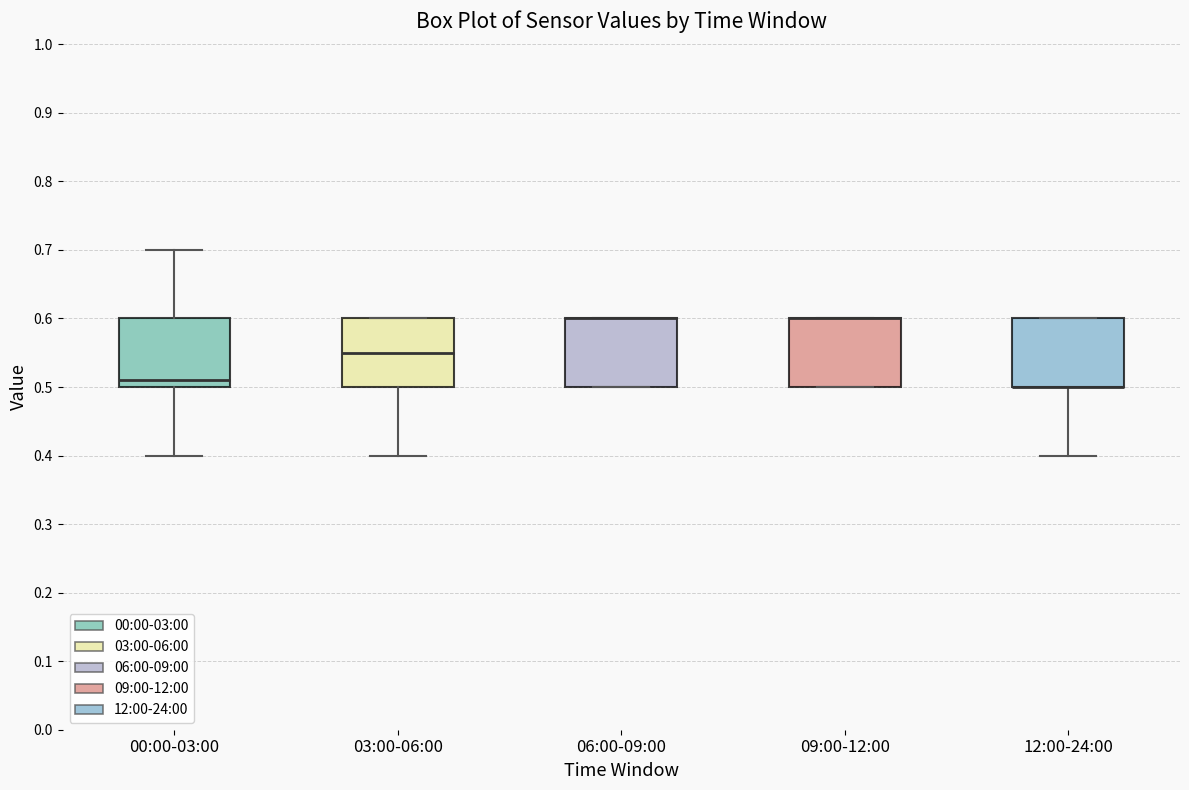

Reading left to right, read every box against the y-axis: the position of its median line, the range the box covers, and the ends of its whiskers. The values are not printed on the chart, so give them approximately, as read against the axis.

00:00-03:00: median 0.51, box 0.50 to 0.60, whiskers 0.40 to 0.70
03:00-06:00: median 0.55, box 0.50 to 0.60, whiskers 0.40 to 0.60
06:00-09:00: median 0.60 (drawn on the box's upper edge), box 0.50 to 0.60, whiskers 0.50 to 0.60
09:00-12:00: median 0.60 (drawn on the box's upper edge), box 0.50 to 0.60, whiskers 0.50 to 0.60
12:00-24:00: median 0.50 (drawn on the box's lower edge), box 0.50 to 0.60, whiskers 0.40 to 0.60